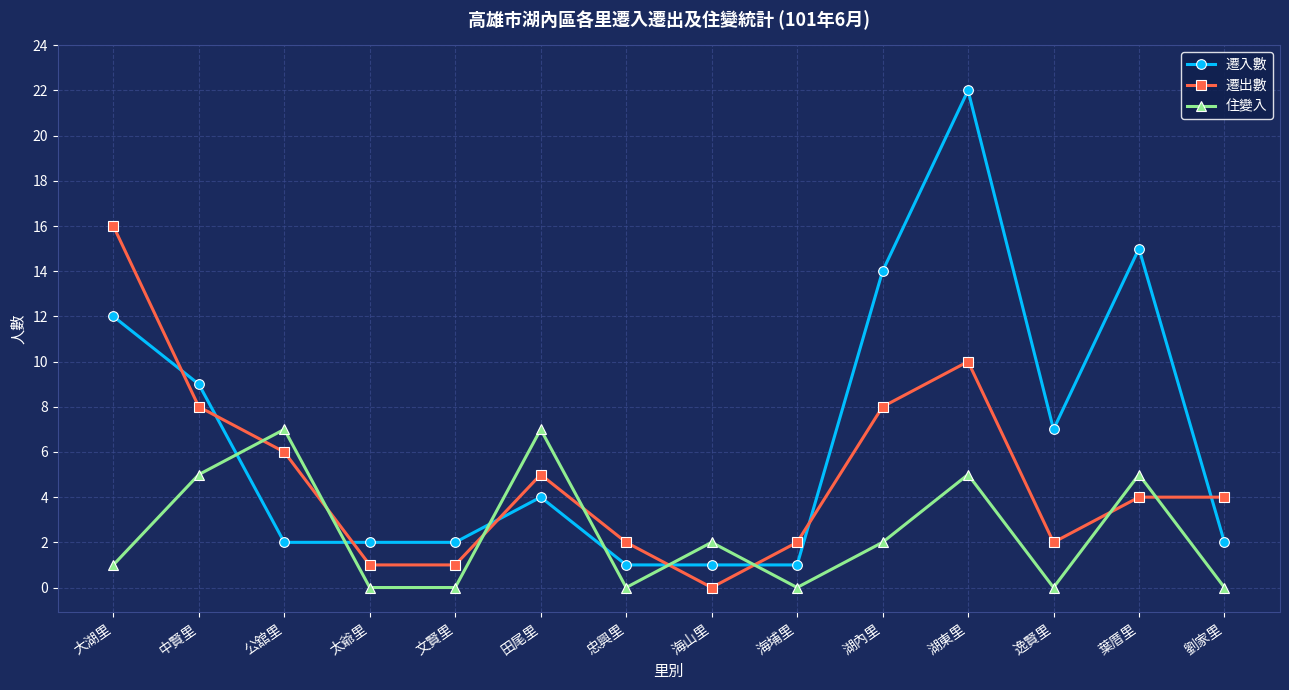

What is the label of the 13th point from the left?

葉厝里